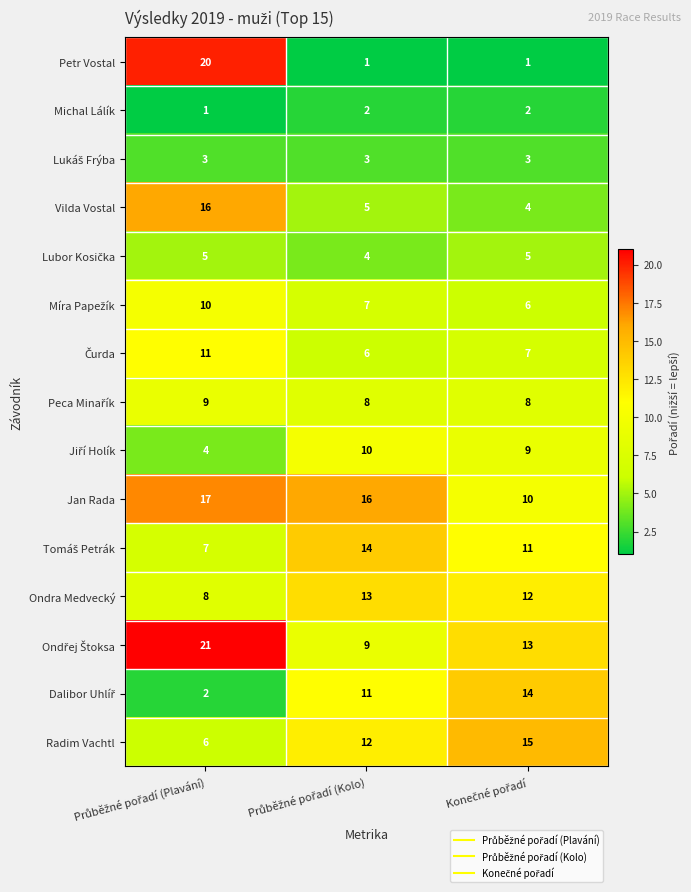

Which series has the widest spread of values?

Petr Vostal